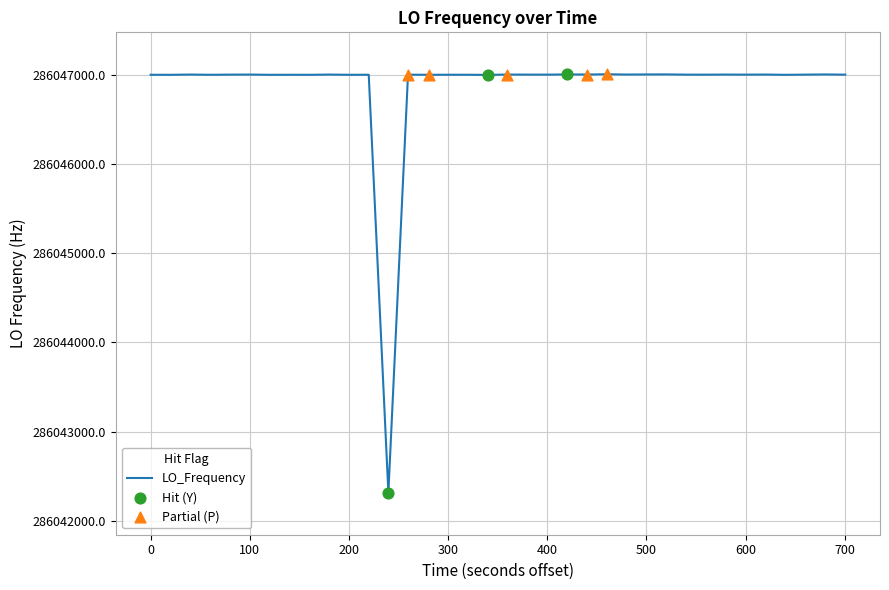

What is the minimum value shown in the chart?

286042314.0